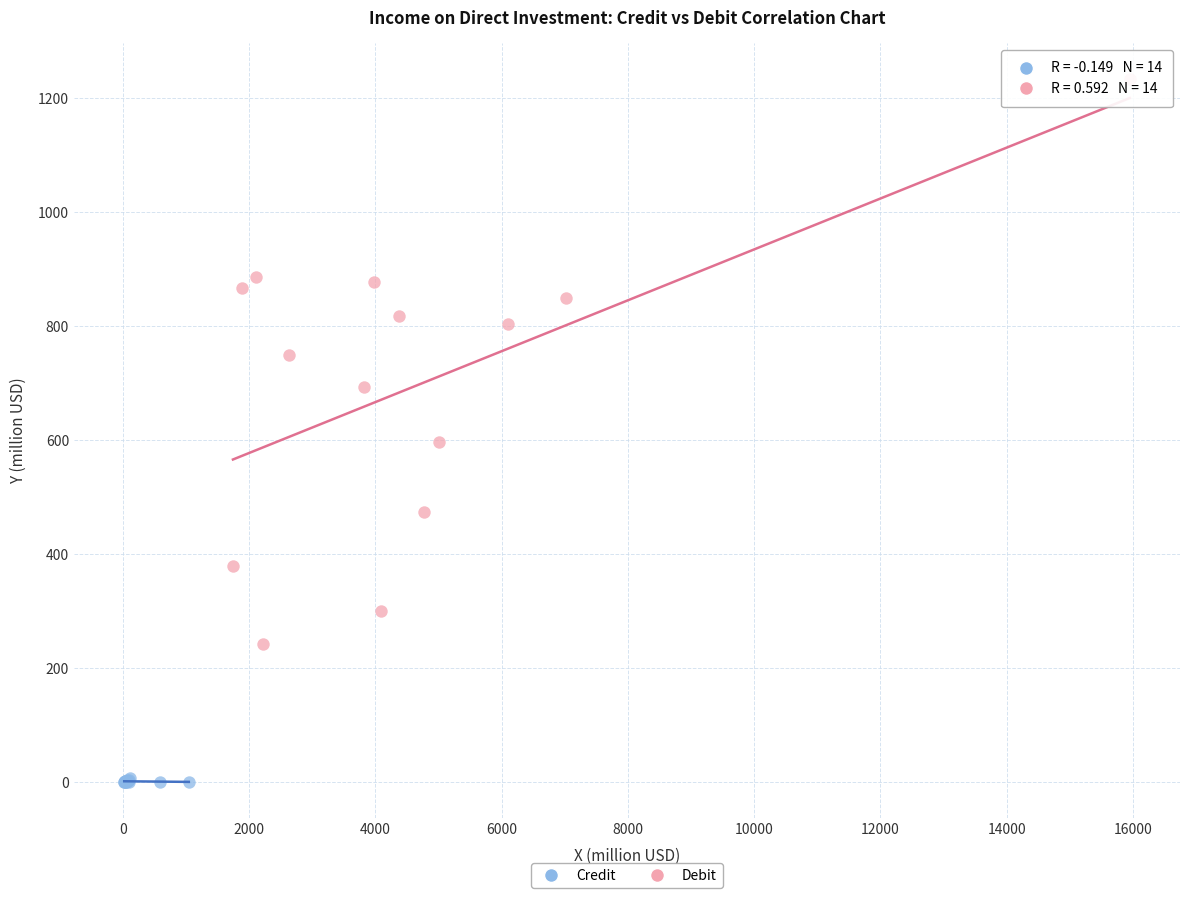

What are all the series names shown in the legend?

Credit, Debit